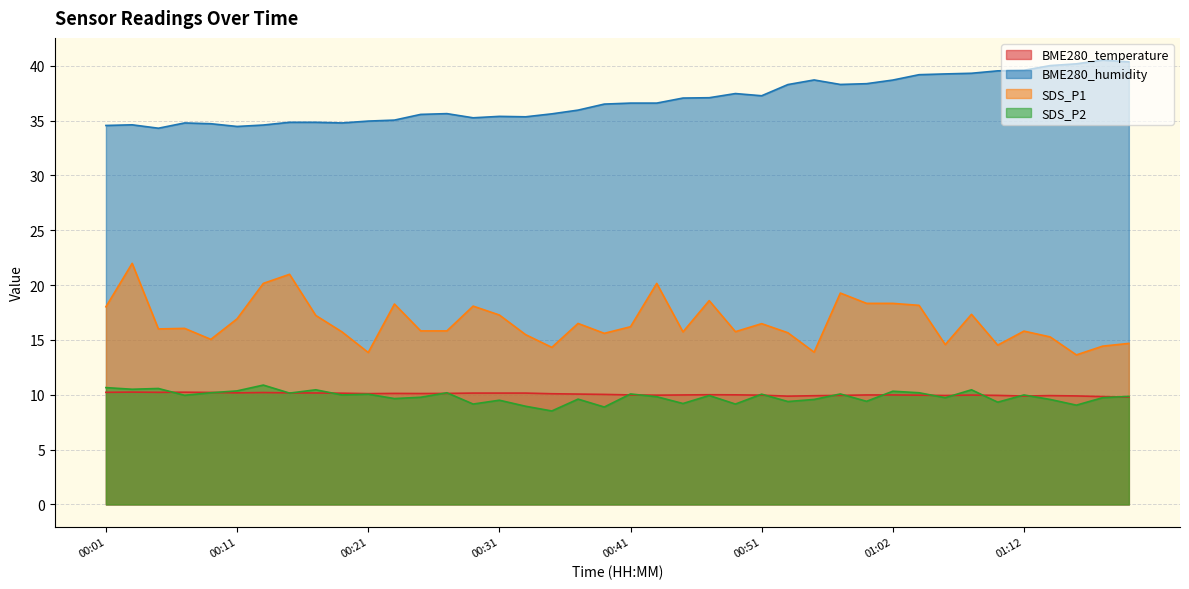

At which label does SDS_P2 first exceed 9?

00:01